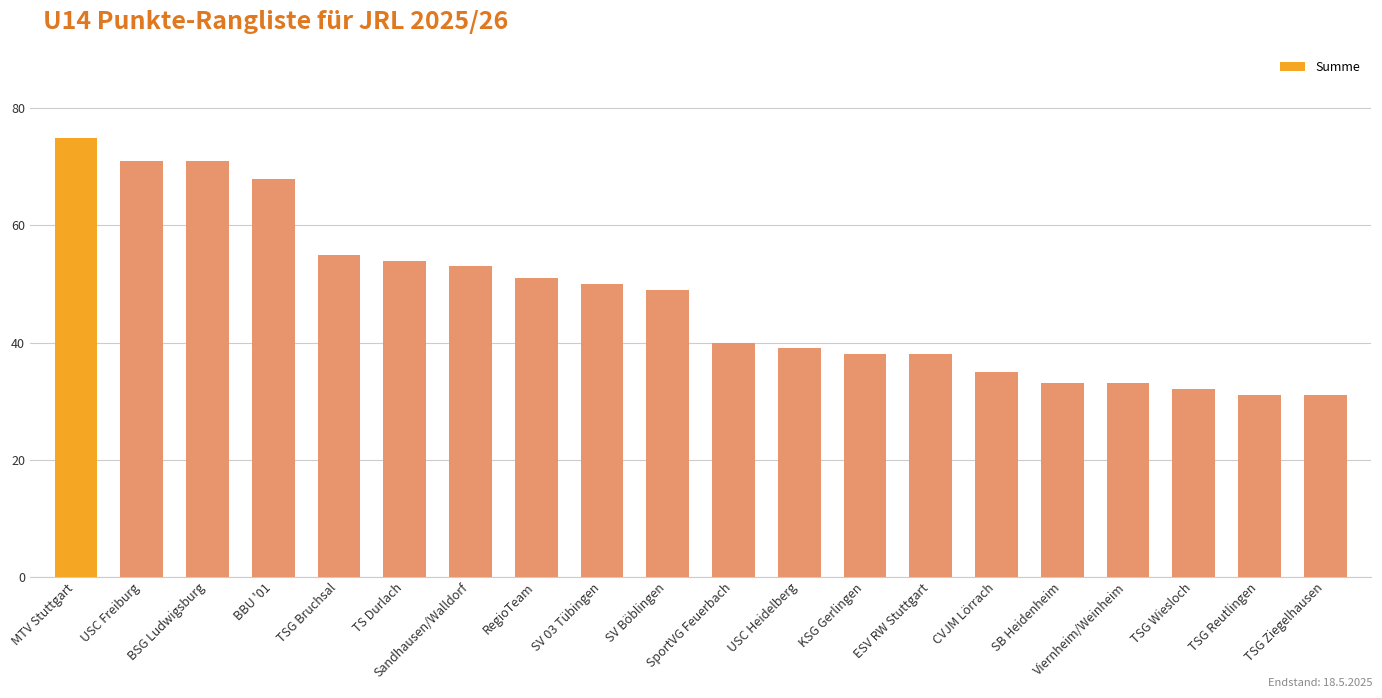

What is the label of the 8th bar from the right?

KSG Gerlingen